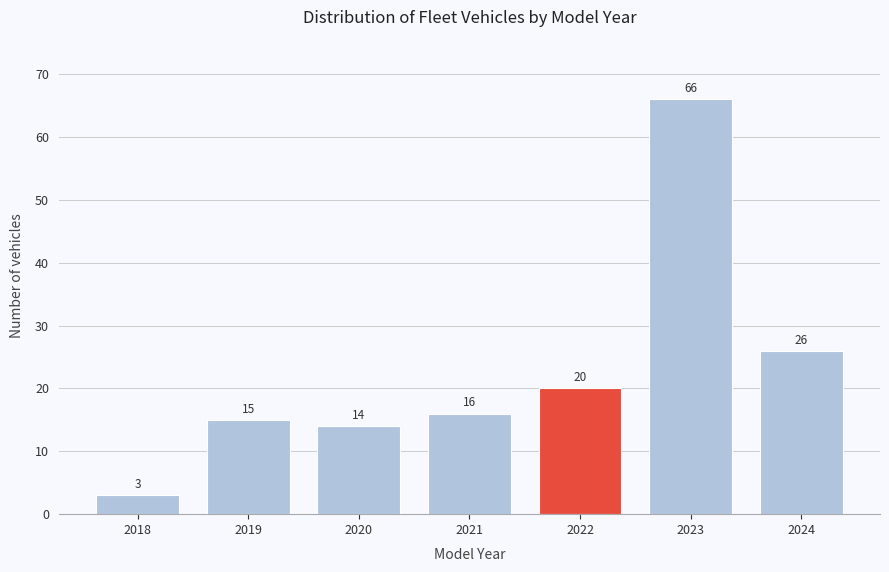

Reading right to left, list all the values displayed in this chart.

26	66	20	16	14	15	3